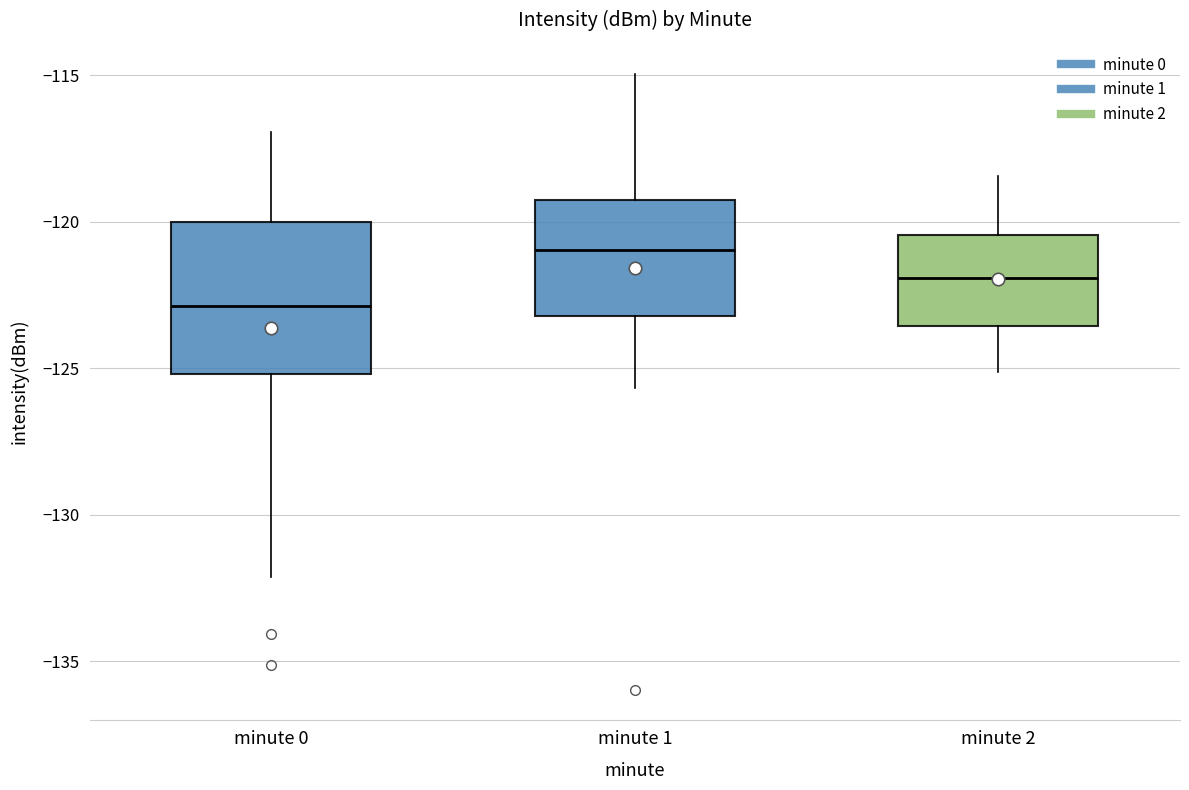

Reading left to right, transcribe this box plot: for each box, give where its median line is, the range the box spans, and where its two whiskers end, as read against the y-axis. The values are not printed on the chart, so give them approximately, as read against the axis.

minute 0: median -123.0, box -125.0 to -120.0, whiskers -132.0 to -117.0
minute 1: median -121.0, box -123.0 to -119.5, whiskers -125.5 to -115.0
minute 2: median -122.0, box -123.5 to -120.5, whiskers -125.0 to -118.5